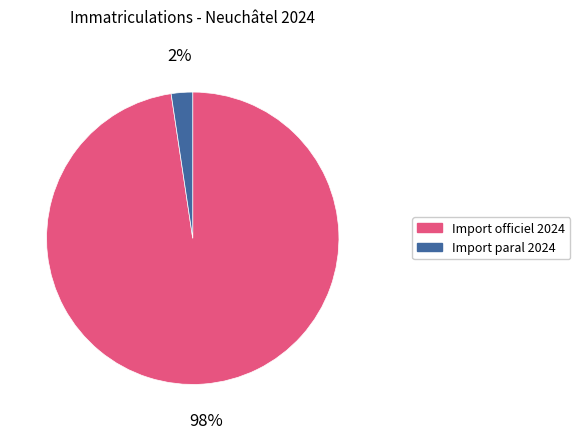

Which category has the smallest portion of the pie?

Import paral 2024